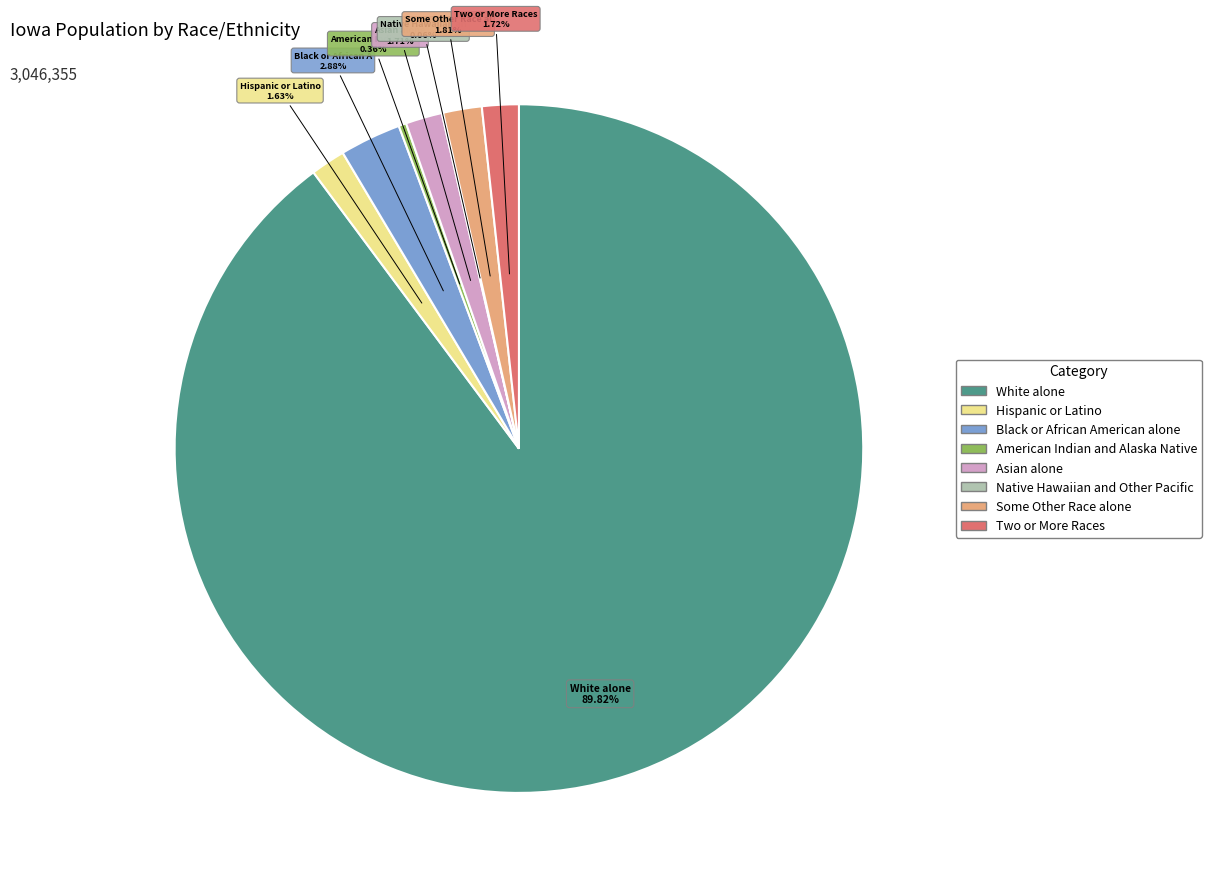

Do American Indian and Alaska Native and Black or African American alone together represent more than half of the pie?

No